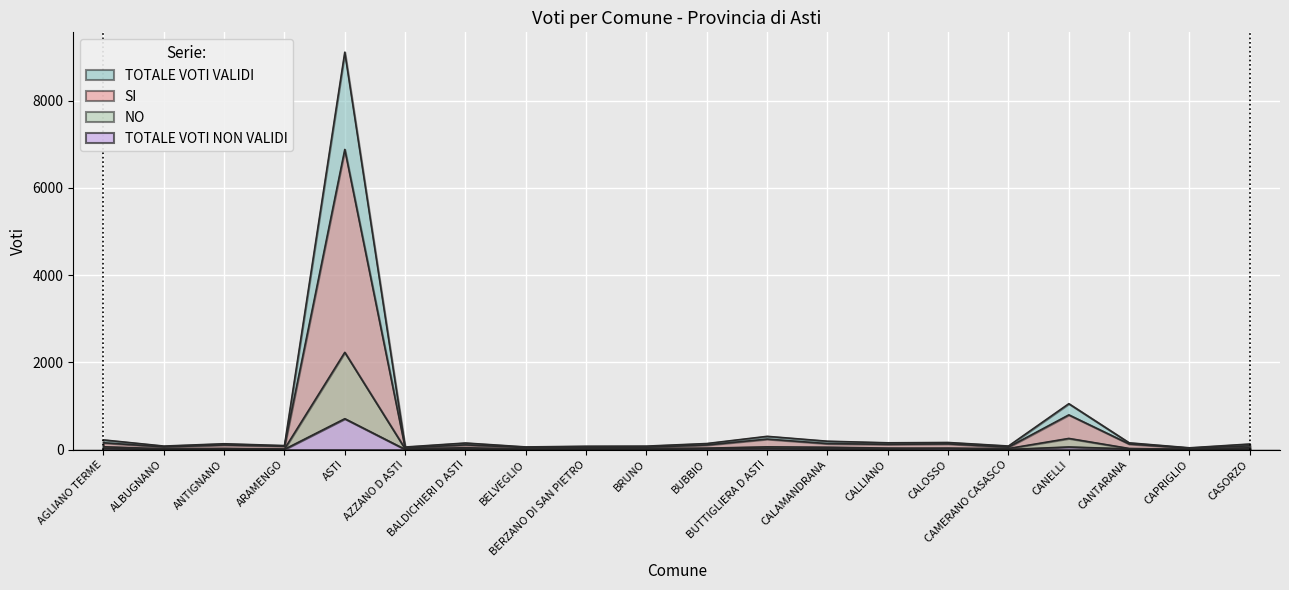

What is the label of the 3rd point from the left?

ANTIGNANO